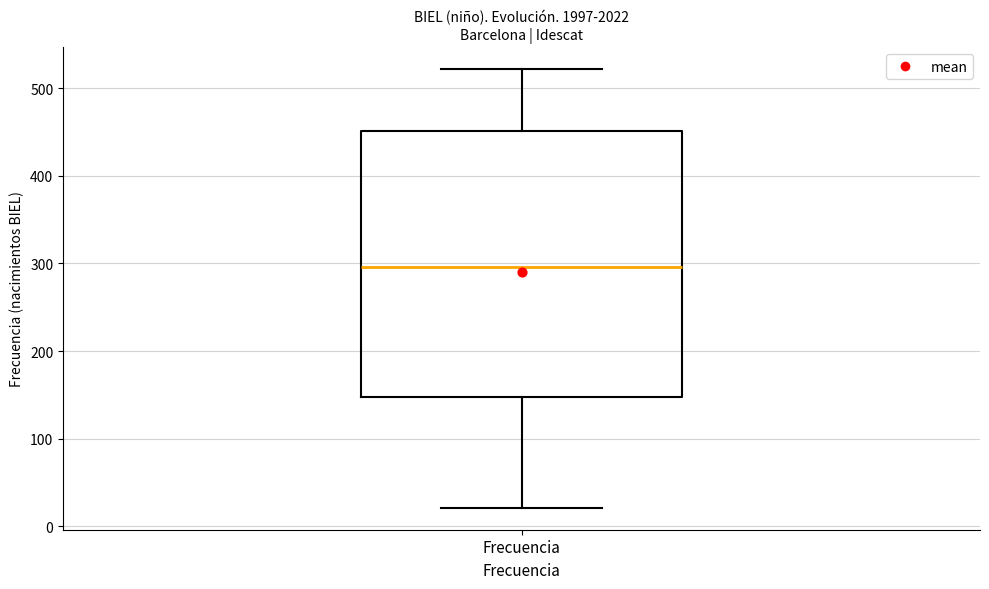

Where does the upper whisker of the box for Frecuencia end on the y-axis? The values are not printed on the chart, so give them approximately, as read against the axis.

520